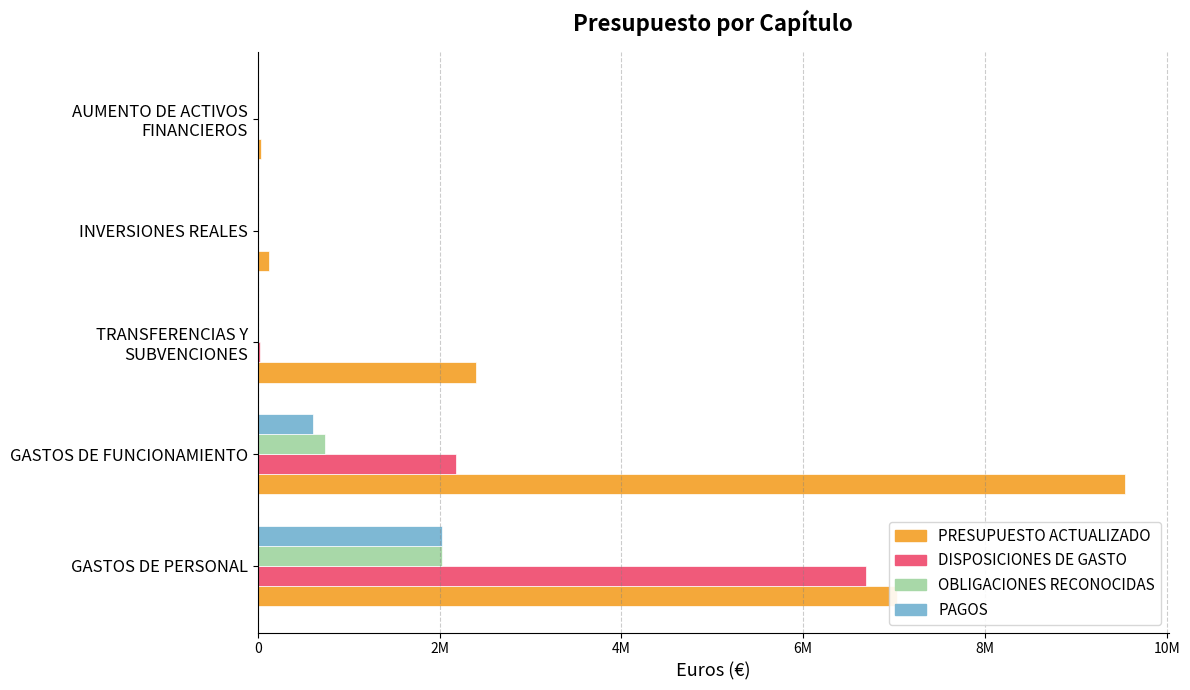

What position from the left is GASTOS DE FUNCIONAMIENTO?

2